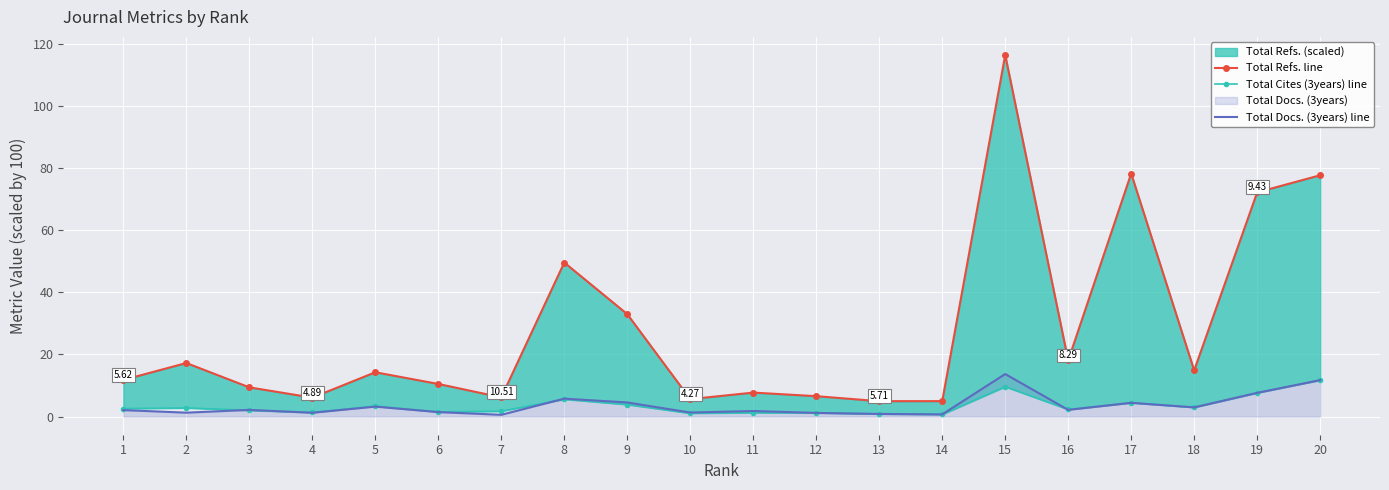

The value of Total Docs. (3years) line at 5 is 3.2. True or false?

True